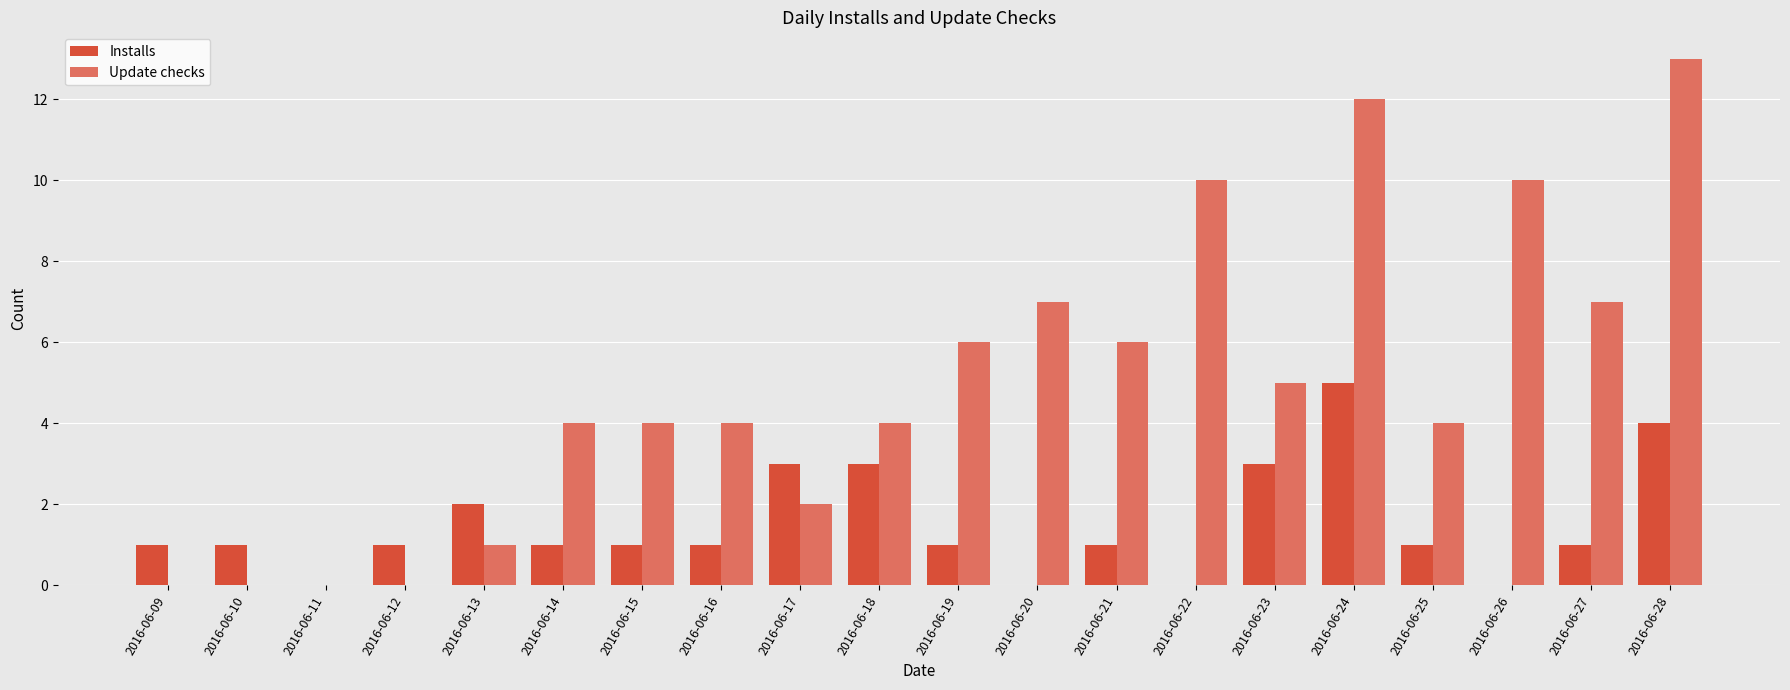

The Update checks series shows 0 at 2016-06-12. True or false?

True